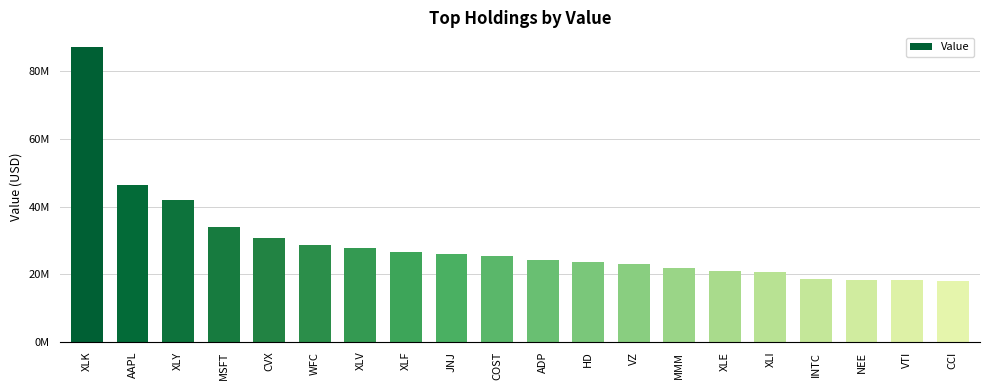

Are the bars horizontal?

No